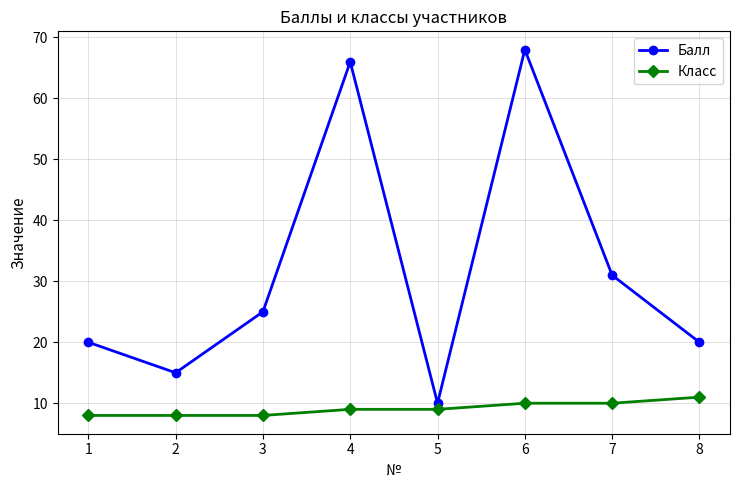

True or false: Класс and Балл intersect in this chart.

False